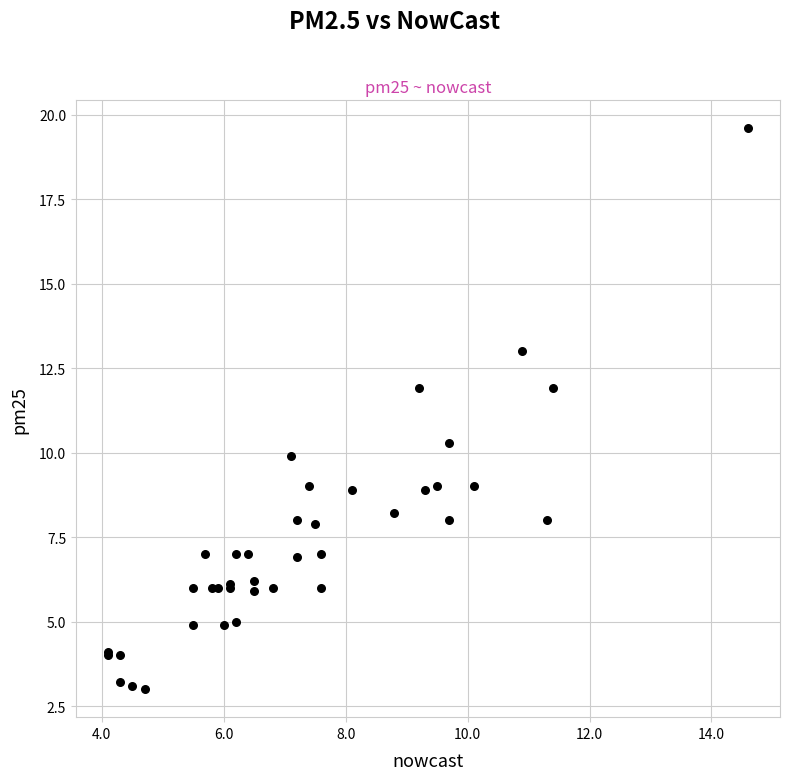

What Y value in the scatter plot is closest to 11?

10.3